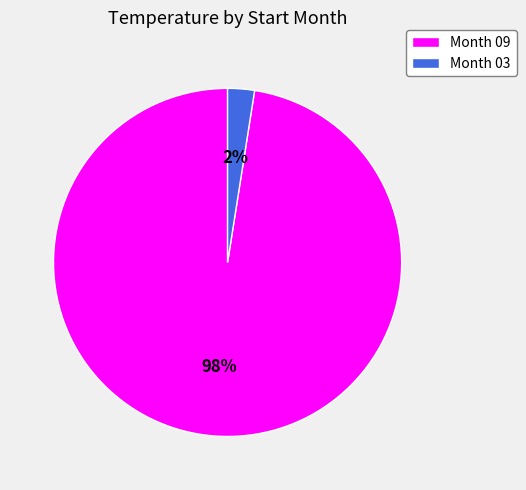

Between Month 03 and Month 09, which is larger?

Month 09